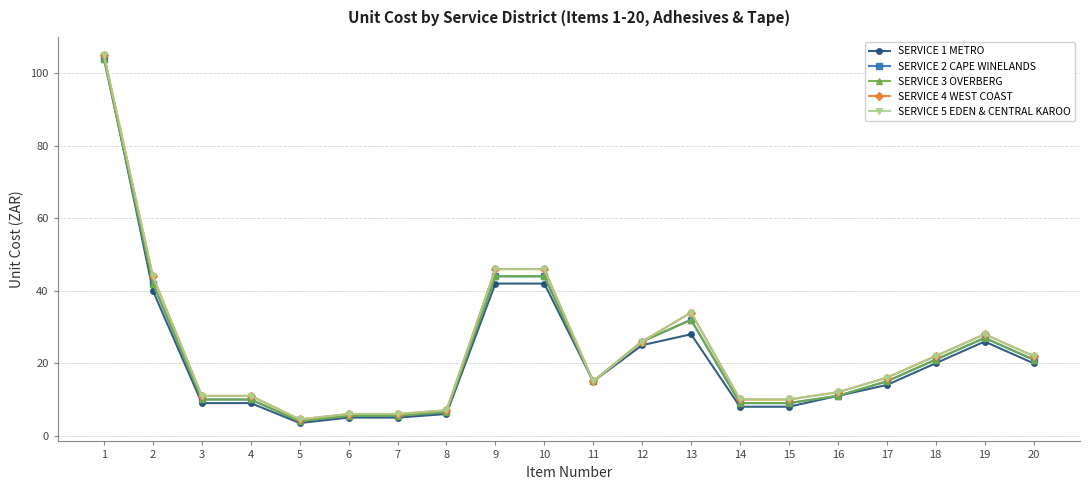

Does the chart have visible grid lines?

Yes